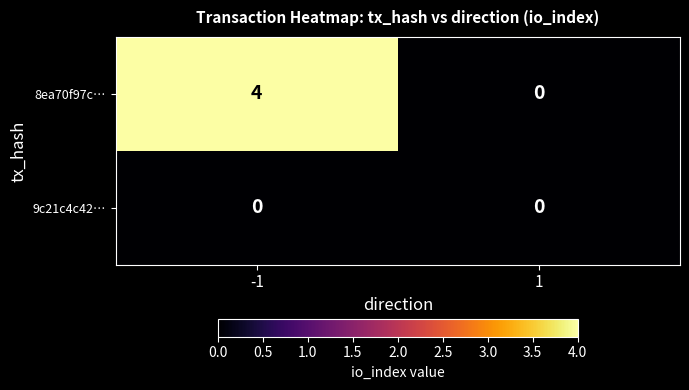

List the labels in order of 8ea70f97c… value, smallest first.

1, -1